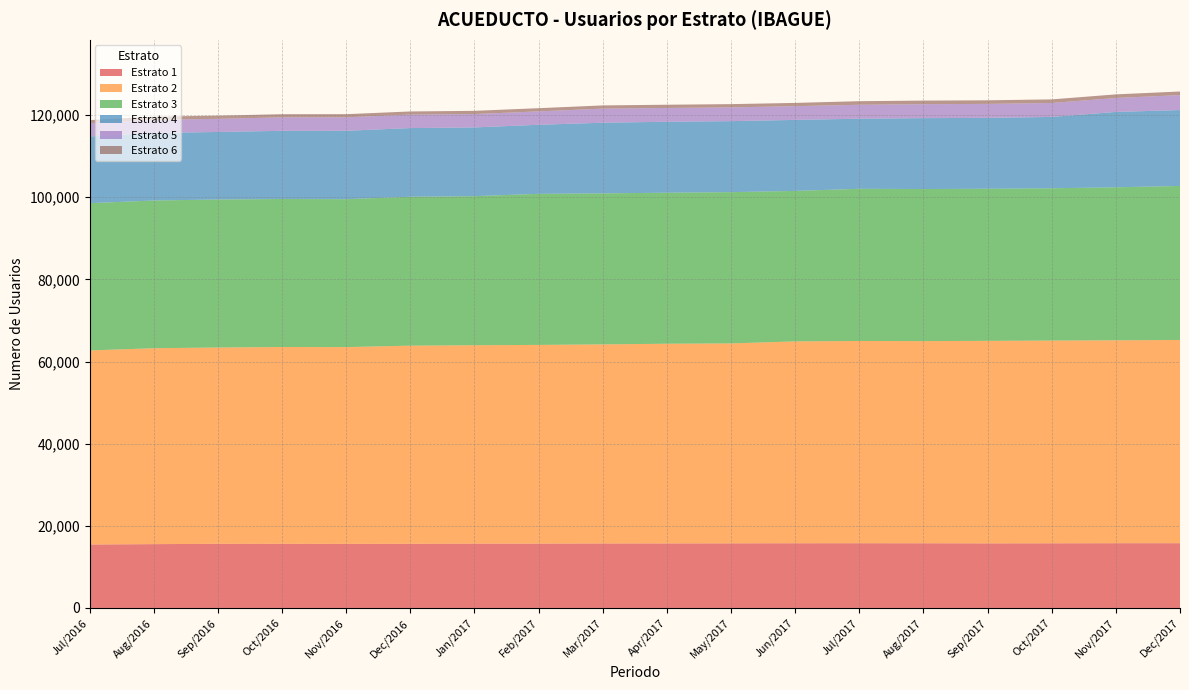

Reading left to right, list all the values displayed in this chart.

Estrato 1: Jul/2016=15442	Aug/2016=15533	Sep/2016=15618	Oct/2016=15614	Nov/2016=15598	Dec/2016=15614	Jan/2017=15656	Feb/2017=15659	Mar/2017=15694	Apr/2017=15704	May/2017=15724	Jun/2017=15746	Jul/2017=15754	Aug/2017=15741	Sep/2017=15721	Oct/2017=15732	Nov/2017=15759	Dec/2017=15760
Estrato 2: Jul/2016=47255	Aug/2016=47699	Sep/2016=47789	Oct/2016=47917	Nov/2016=47909	Dec/2016=48246	Jan/2017=48309	Feb/2017=48382	Mar/2017=48472	Apr/2017=48623	May/2017=48682	Jun/2017=49152	Jul/2017=49246	Aug/2017=49229	Sep/2017=49305	Oct/2017=49364	Nov/2017=49406	Dec/2017=49487
Estrato 3: Jul/2016=35857	Aug/2016=35971	Sep/2016=36035	Oct/2016=36036	Nov/2016=36013	Dec/2016=36257	Jan/2017=36294	Feb/2017=36782	Mar/2017=36776	Apr/2017=36771	May/2017=36829	Jun/2017=36641	Jul/2017=37053	Aug/2017=37023	Sep/2017=37037	Oct/2017=37079	Nov/2017=37252	Dec/2017=37500
Estrato 4: Jul/2016=16234	Aug/2016=16442	Sep/2016=16443	Oct/2016=16600	Nov/2016=16660	Dec/2016=16719	Jan/2017=16732	Feb/2017=16815	Mar/2017=17191	Apr/2017=17278	May/2017=17289	Jun/2017=17288	Jul/2017=17062	Aug/2017=17259	Sep/2017=17260	Oct/2017=17374	Nov/2017=18349	Dec/2017=18475
Estrato 5: Jul/2016=3216	Aug/2016=3210	Sep/2016=3200	Oct/2016=3276	Nov/2016=3271	Dec/2016=3275	Jan/2017=3265	Feb/2017=3262	Mar/2017=3439	Apr/2017=3356	May/2017=3351	Jun/2017=3344	Jul/2017=3397	Aug/2017=3405	Sep/2017=3402	Oct/2017=3399	Nov/2017=3398	Dec/2017=3644
Estrato 6: Jul/2016=774	Aug/2016=773	Sep/2016=772	Oct/2016=770	Nov/2016=772	Dec/2016=772	Jan/2017=775	Feb/2017=779	Mar/2017=781	Apr/2017=789	May/2017=792	Jun/2017=793	Jul/2017=871	Aug/2017=870	Sep/2017=872	Oct/2017=873	Nov/2017=876	Dec/2017=878